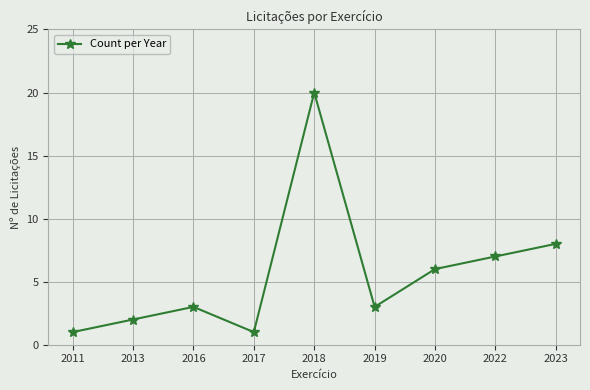

What is the sum of all values?

51